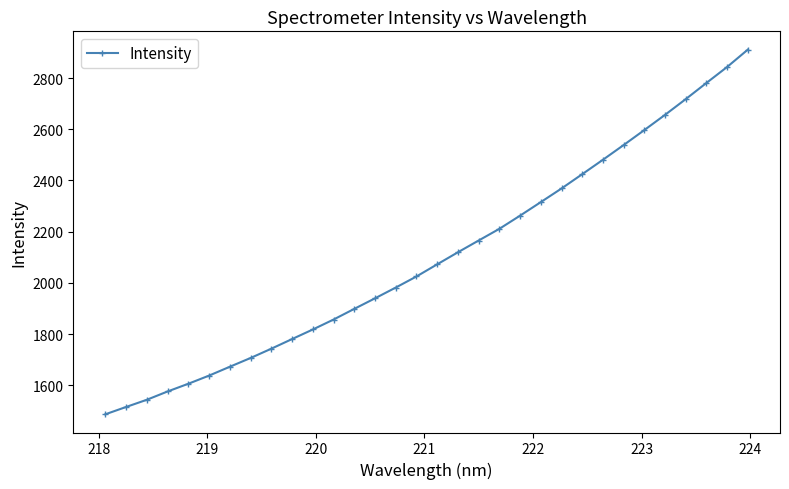

What is the value of the 6th point from the left?

1637.6